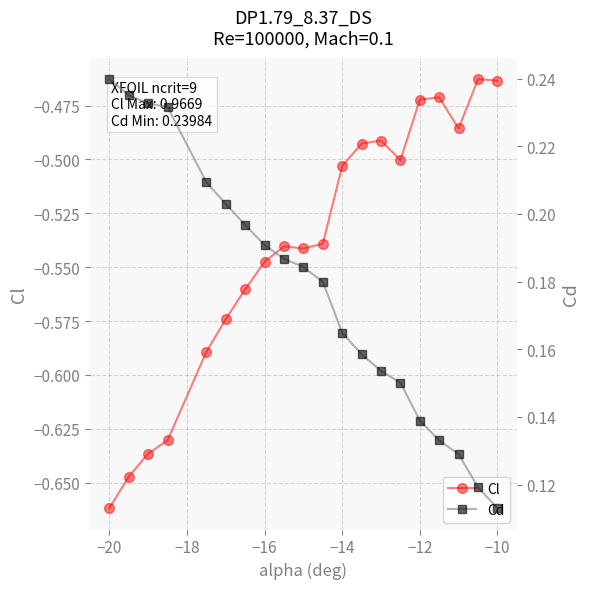

Reading right to left, extract all data points from this chart.

Cl: -0.5	-0.5	-0.5	-0.5	-0.5	-0.5	-0.5	-0.5	-0.5	-0.5	-0.5	-0.5	-0.5	-0.6	-0.6	-0.6	-0.6	-0.6	-0.6	-0.7
Cd: 0.1	0.1	0.1	0.1	0.1	0.2	0.2	0.2	0.2	0.2	0.2	0.2	0.2	0.2	0.2	0.2	0.2	0.2	0.2	0.2